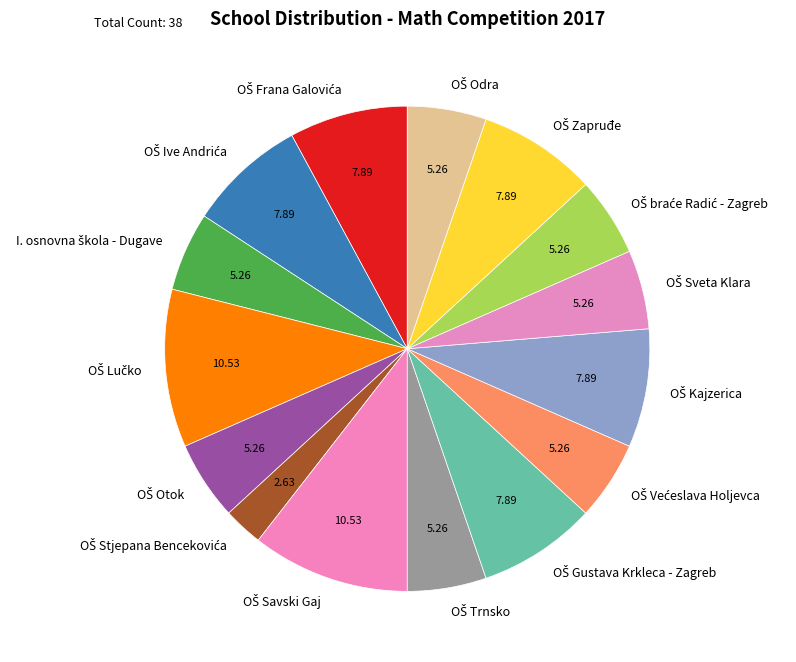

Does any single category account for the majority?

No